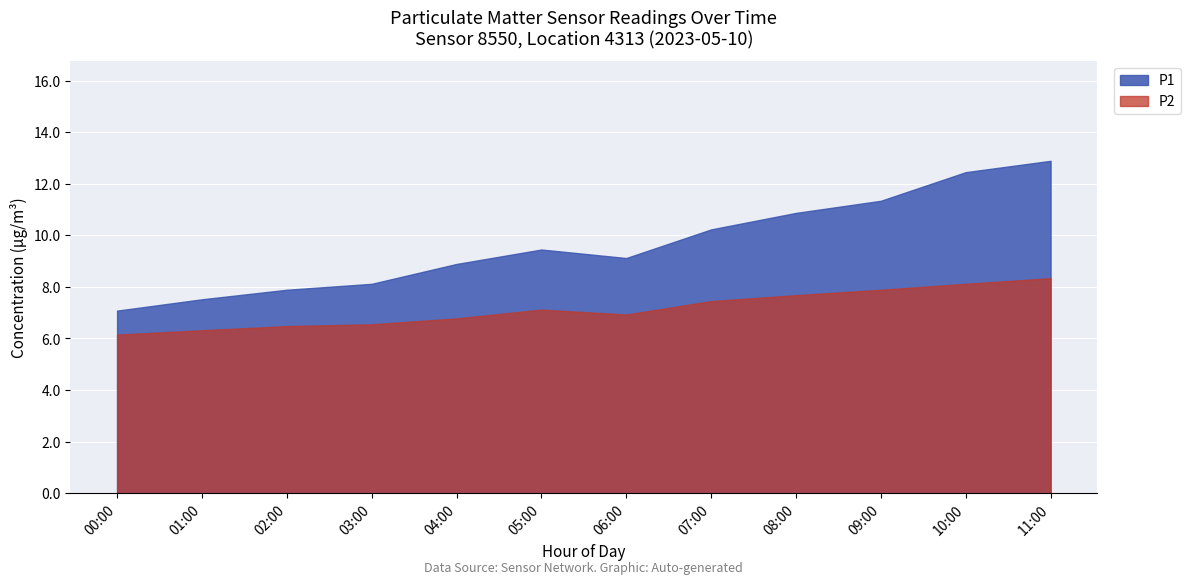

How many interior local peaks does the P2 series have?

1